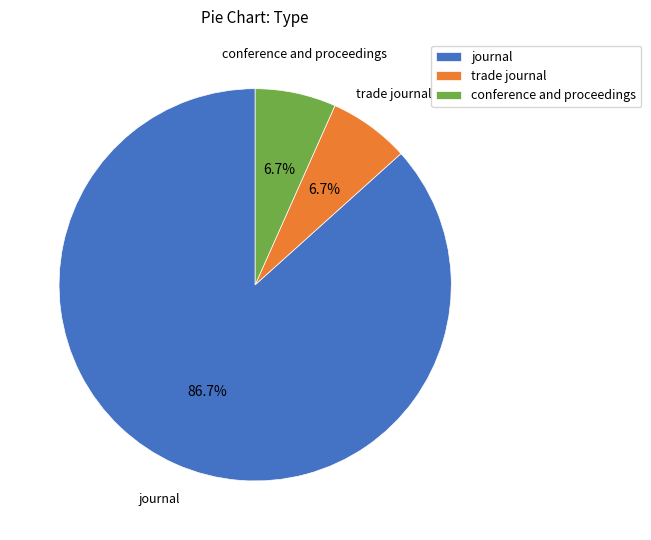

To the nearest percent, what is the combined percentage of journal and trade journal?

93%